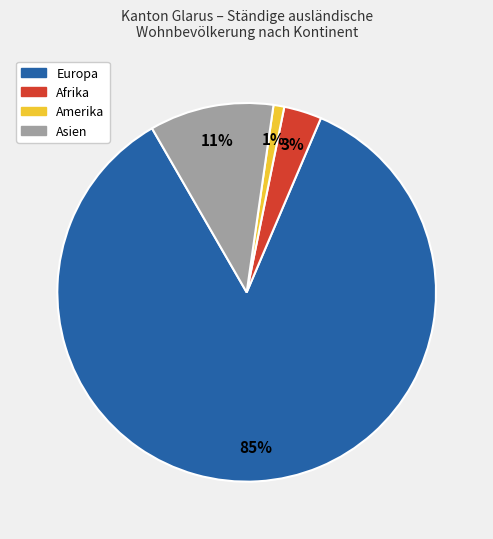

To the nearest percent, what is the difference between the largest and smallest slice percentages?

84%